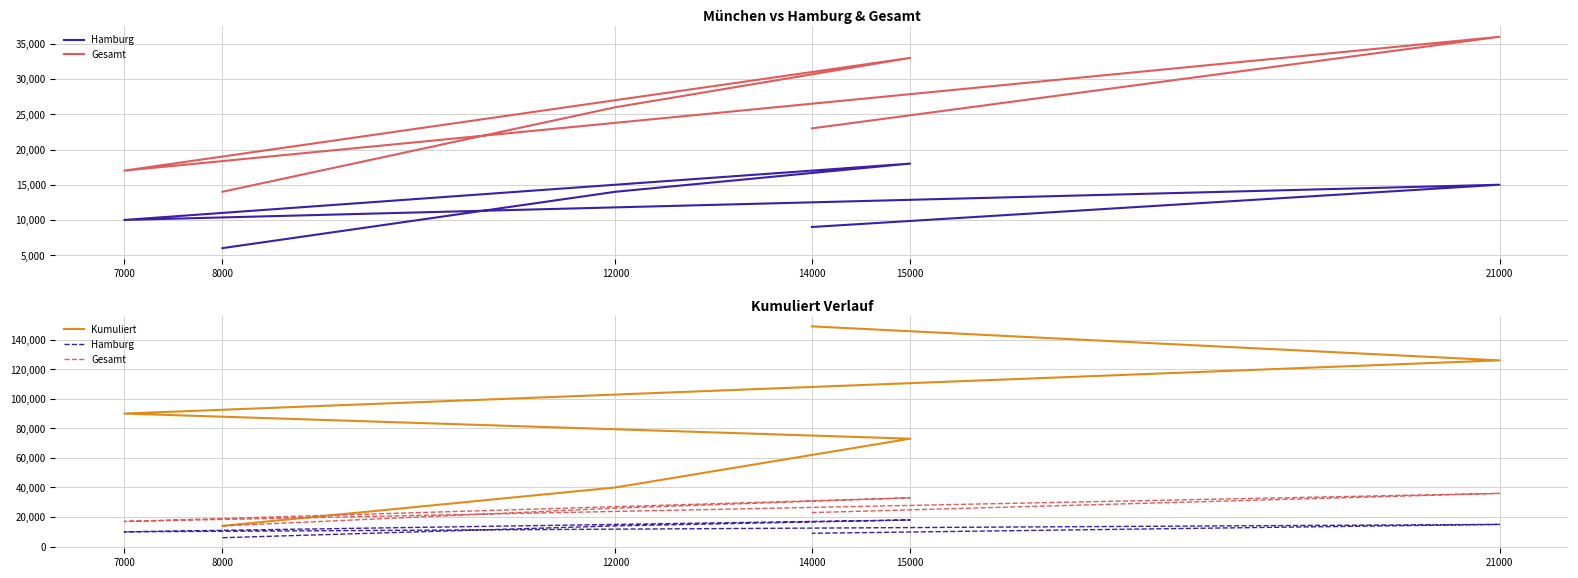

What is the value of the Gesamt point at the 5th from the left?

36000